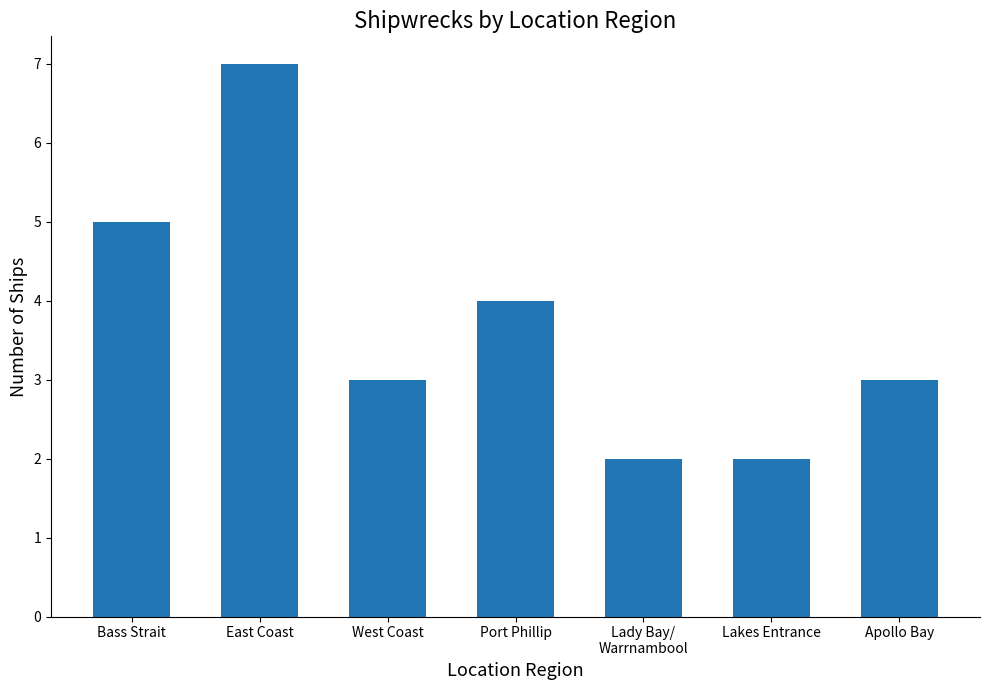

What is the sum of the values at Apollo Bay and West Coast?

6